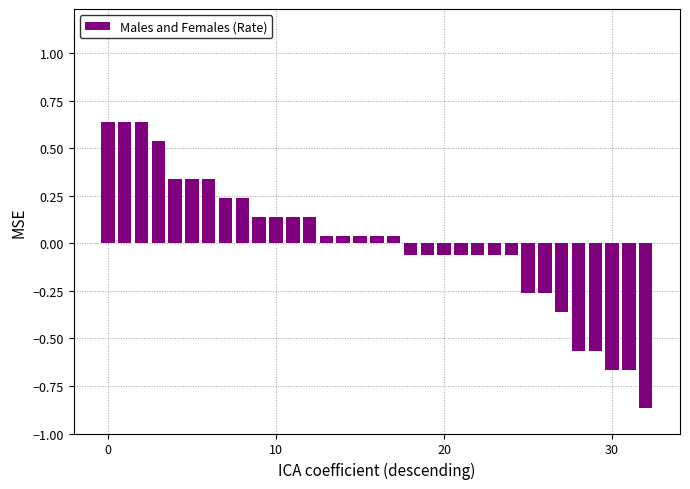

What is the difference between the maximum and minimum values?

1.5